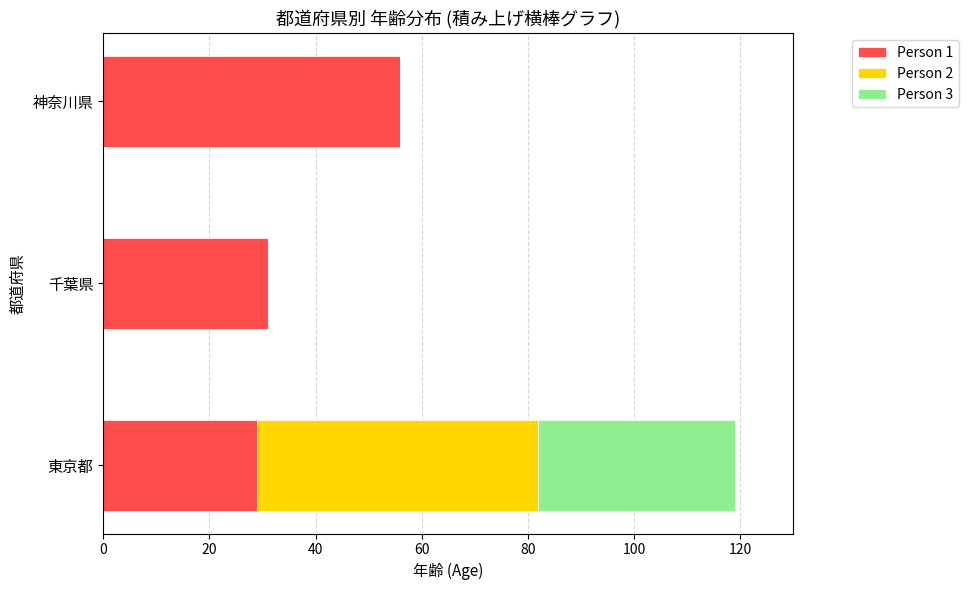

What is the total value across all series at 東京都?

119